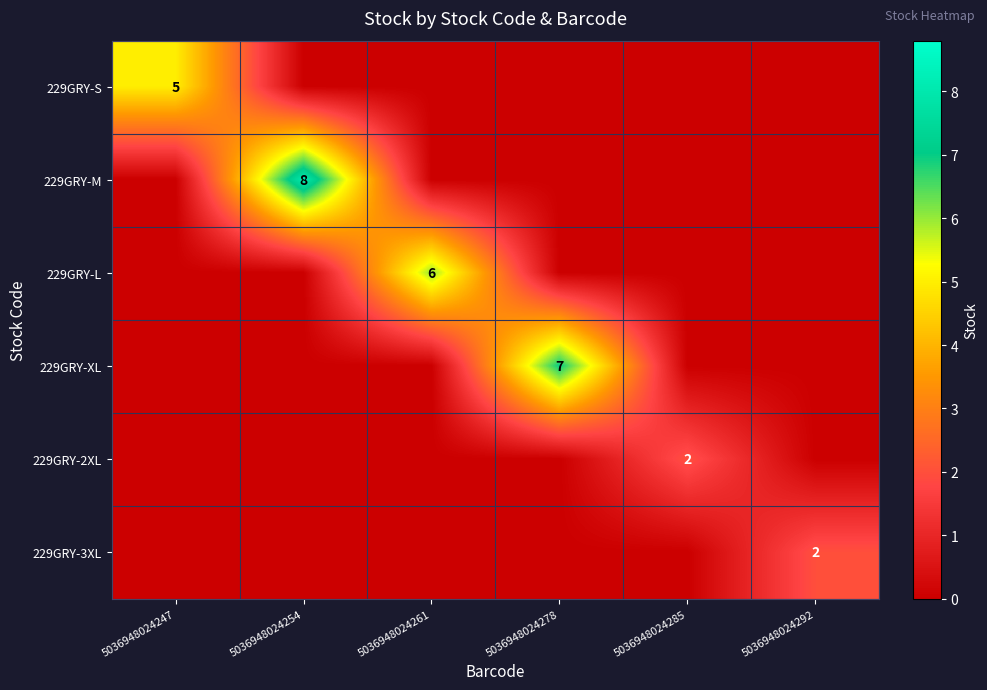

The 229GRY-M series shows 13 at 5036948024254. True or false?

False